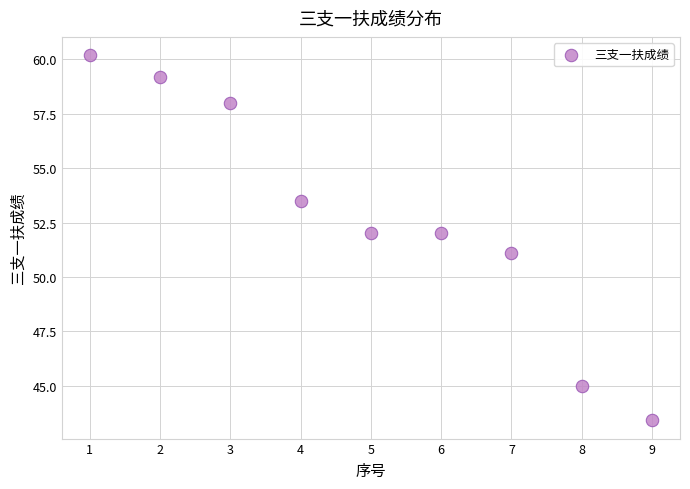

What is the average Y value?

52.7